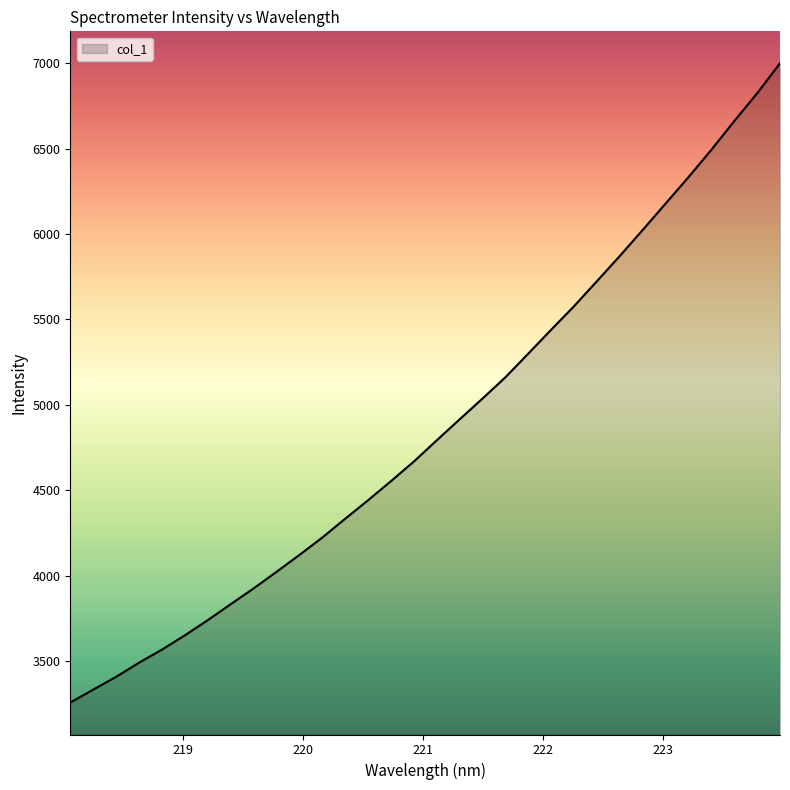

What is the maximum value shown in the chart?

6998.8